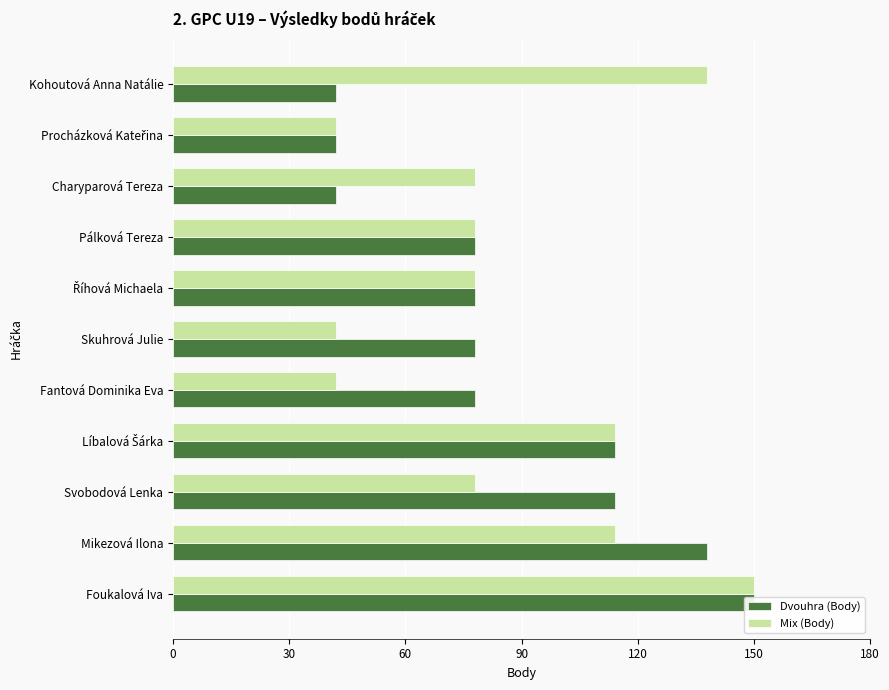

What is the greatest value displayed?

150